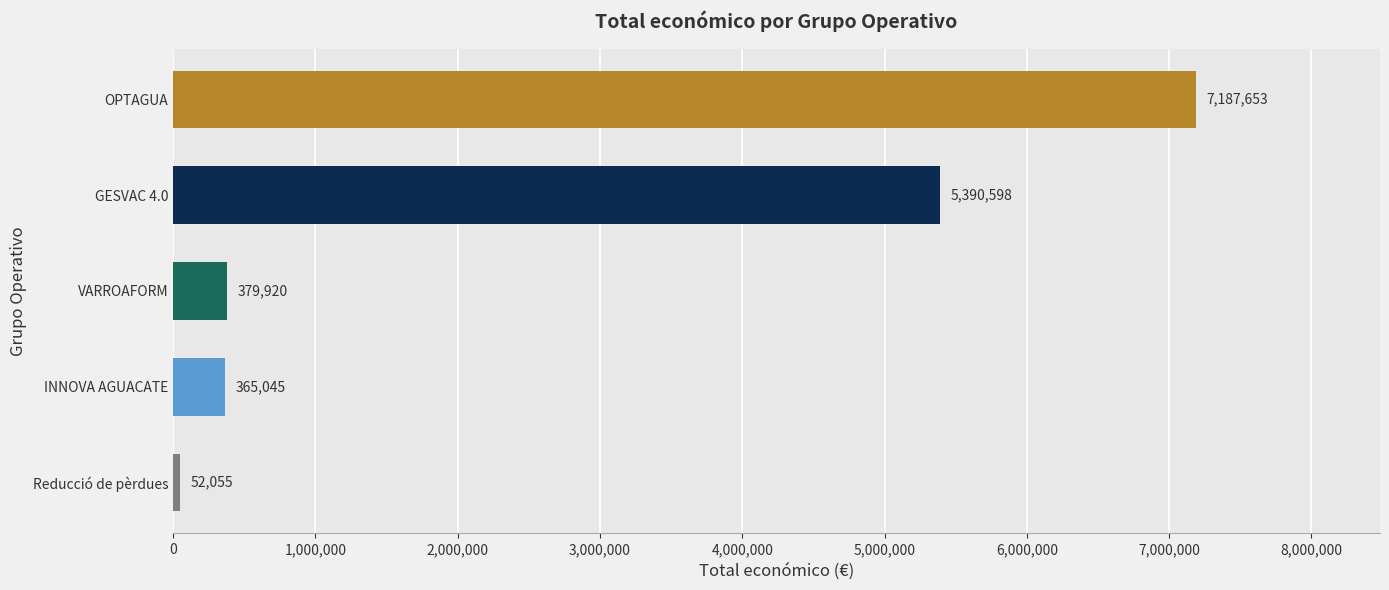

Where is the data nearest to the value 3619854?

GESVAC 4.0